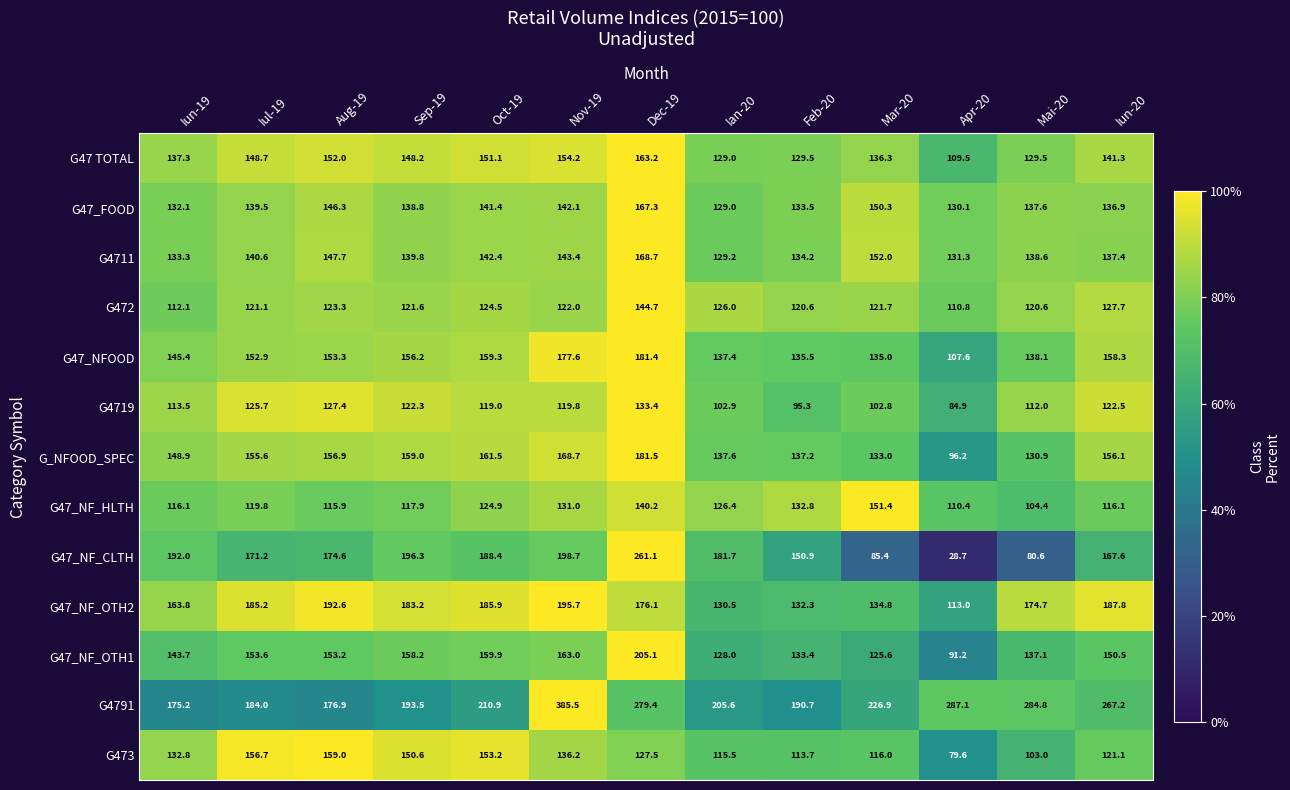

What is the spread (max minus min) of values at Iun-20?

151.1